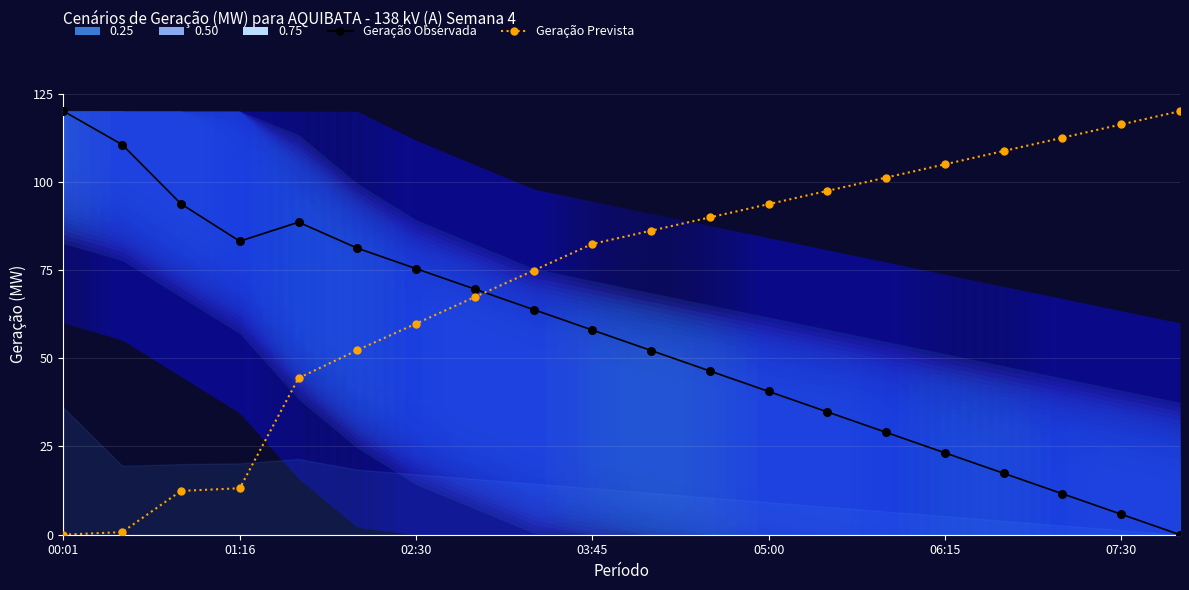

Which series has the largest total across all categories?

Geração Prevista